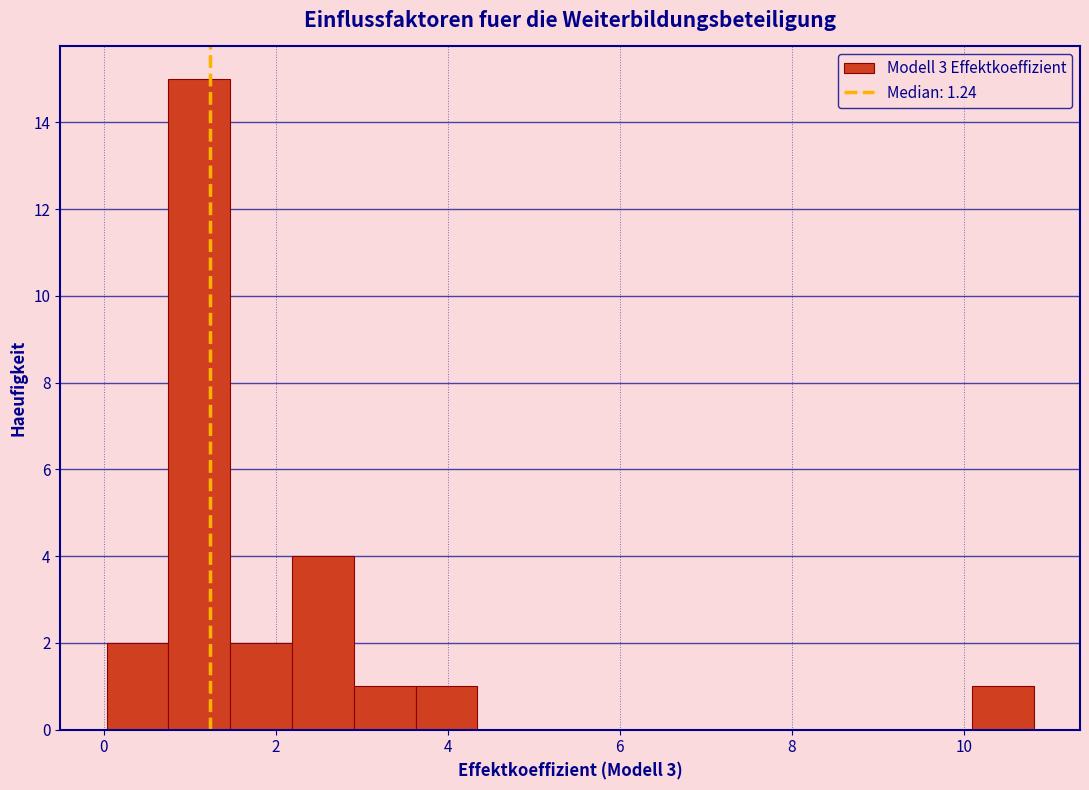

Around what value on the x-axis is the tallest bar? Give the approximate position of its centre, as read against the axis.

1.2